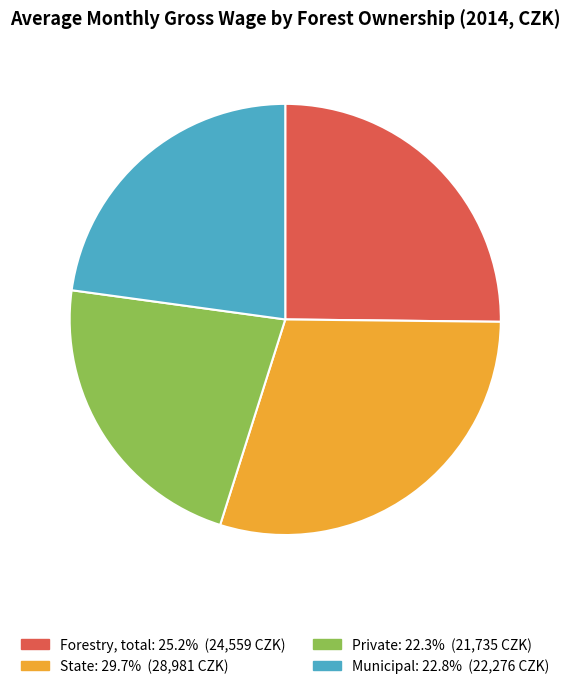

Is the sum of Private and Municipal greater than half?

No